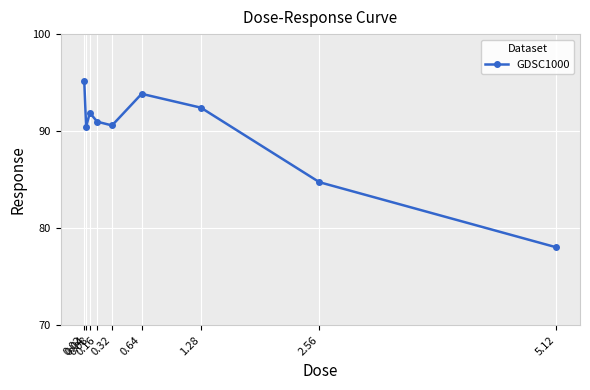

Does the chart display data point markers on the line(s)?

Yes